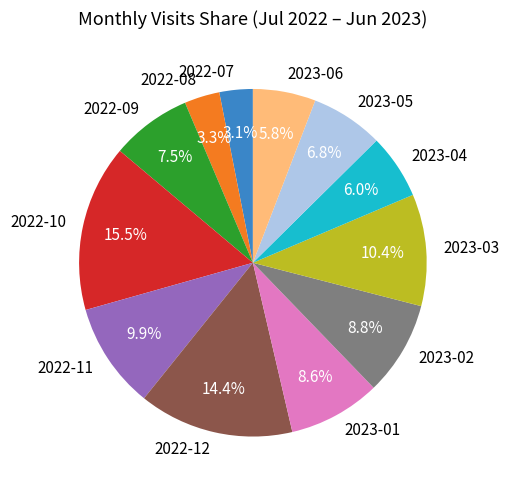

What is the total percentage of 2023-03 and 2023-01?

19.0%